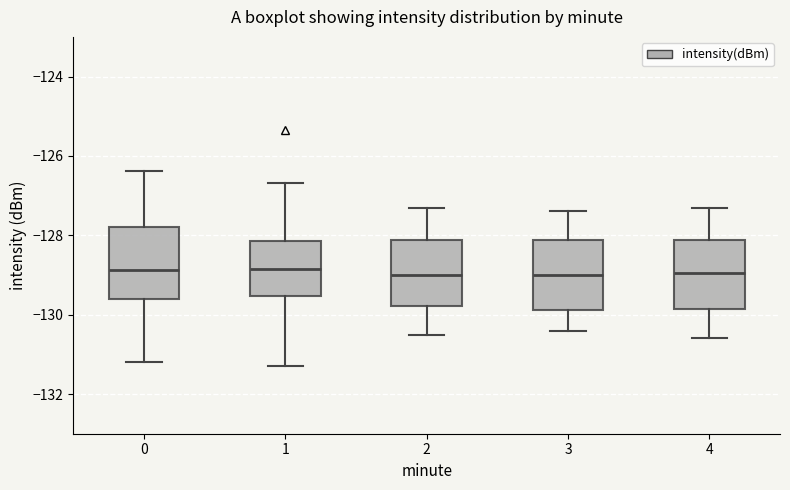

Reading left to right, read every box against the y-axis: the position of its median line, the range the box covers, and the ends of its whiskers. The values are not printed on the chart, so give them approximately, as read against the axis.

0: median -128.8, box -129.6 to -127.8, whiskers -131.2 to -126.4
1: median -128.8, box -129.6 to -128.2, whiskers -131.2 to -126.6
2: median -129.0, box -129.8 to -128.2, whiskers -130.4 to -127.2
3: median -129.0, box -129.8 to -128.2, whiskers -130.4 to -127.4
4: median -129.0, box -129.8 to -128.2, whiskers -130.6 to -127.2